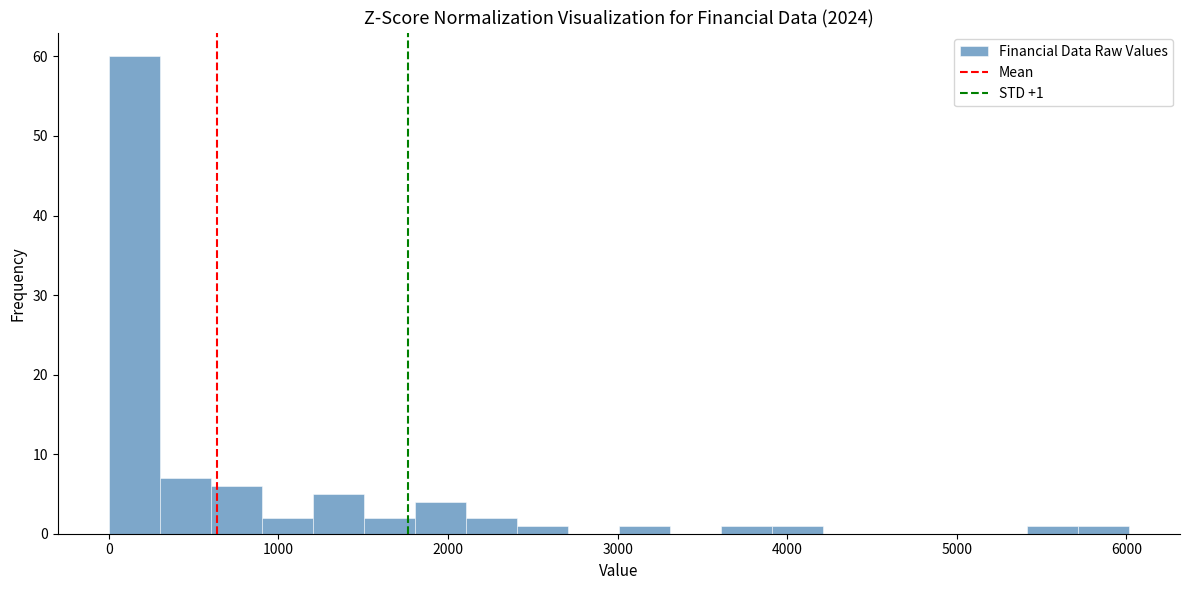

Around what value on the x-axis is the tallest bar? Give the approximate position of its centre, as read against the axis.

200